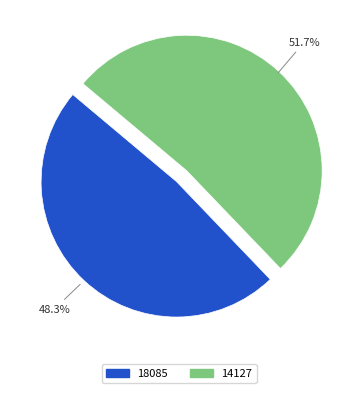

How much of the chart is everything except 14127?

48.3%